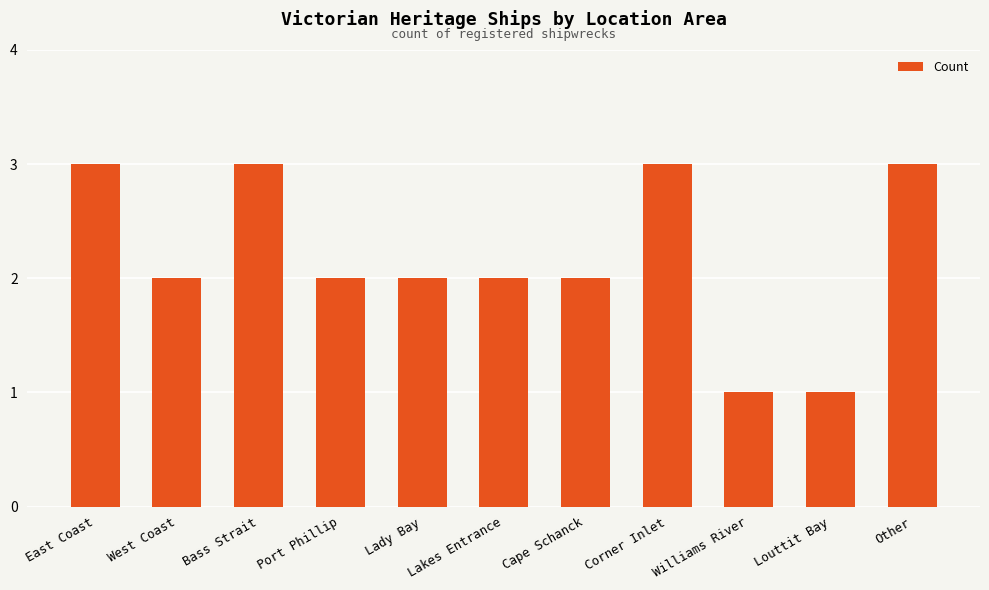

Where does the data first go above 2?

East Coast